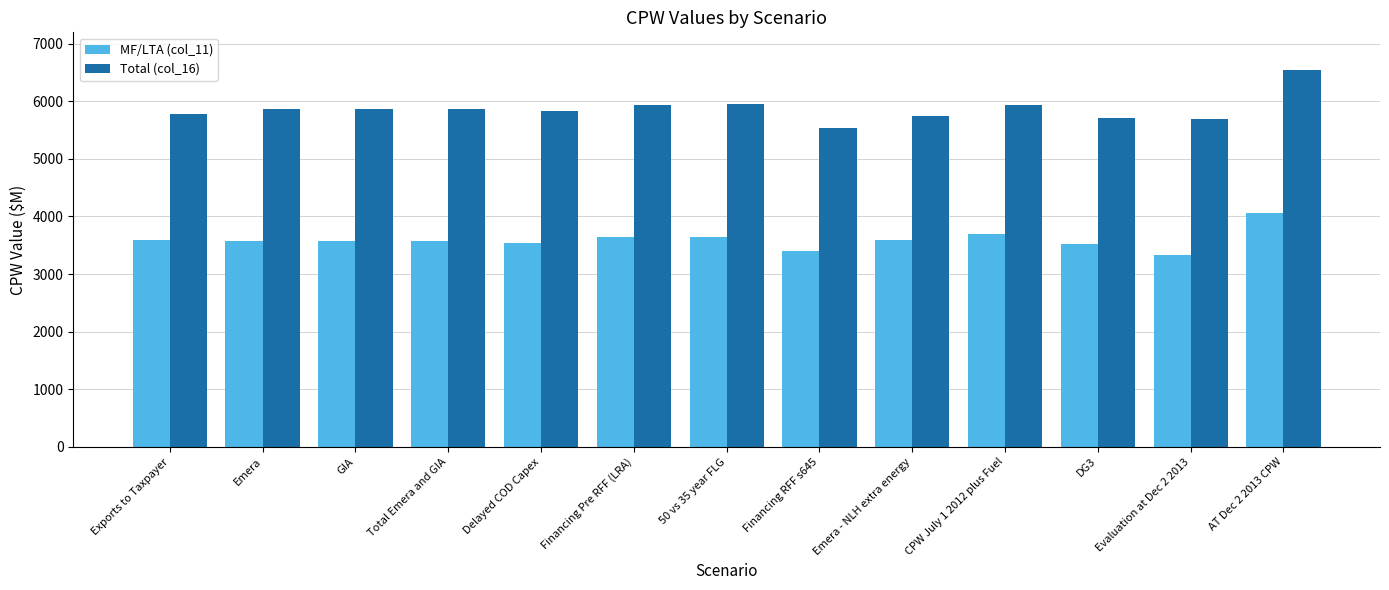

At Total Emera and GIA, list the series in order from largest to smallest.

Total (col_16), MF/LTA (col_11)